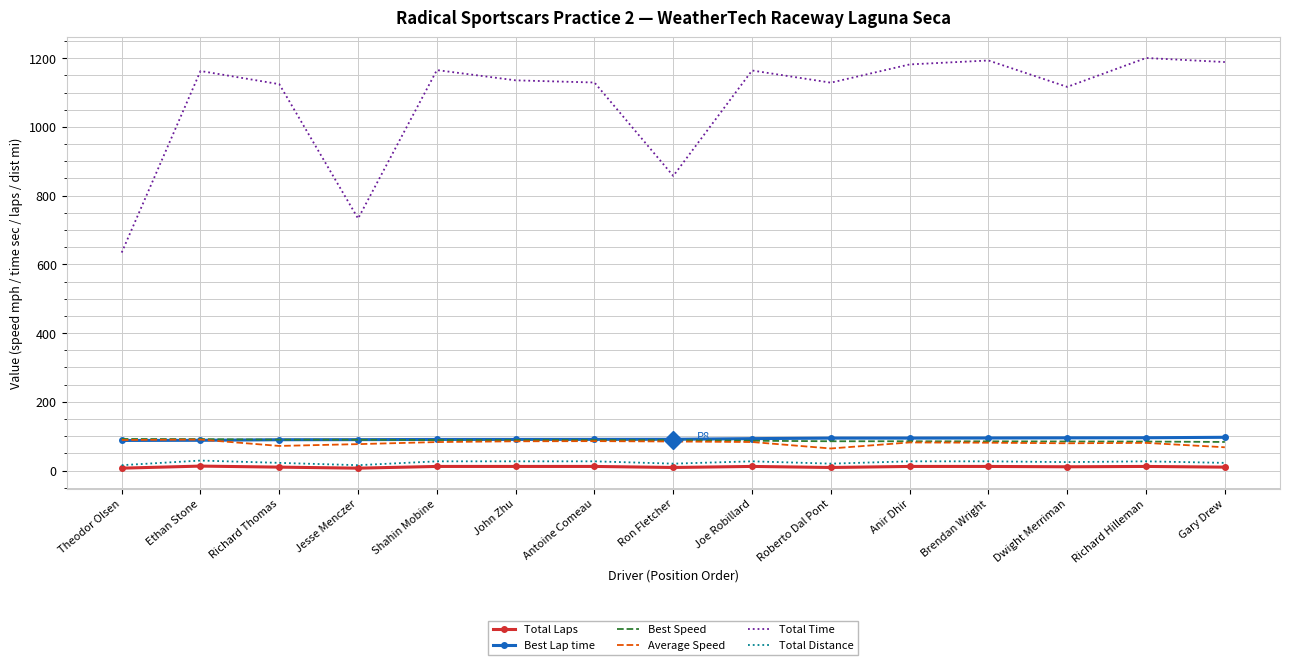

What is the highest value of the Total Distance series?

29.1